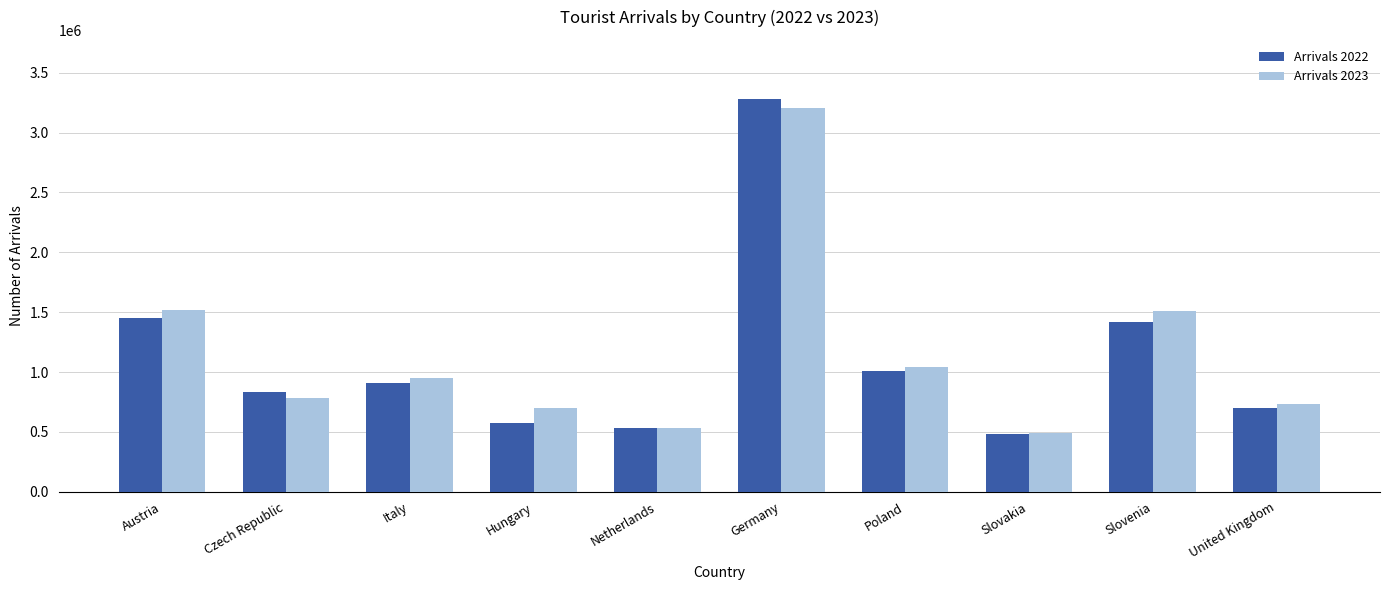

What are all the series names shown in the legend?

Arrivals 2022, Arrivals 2023